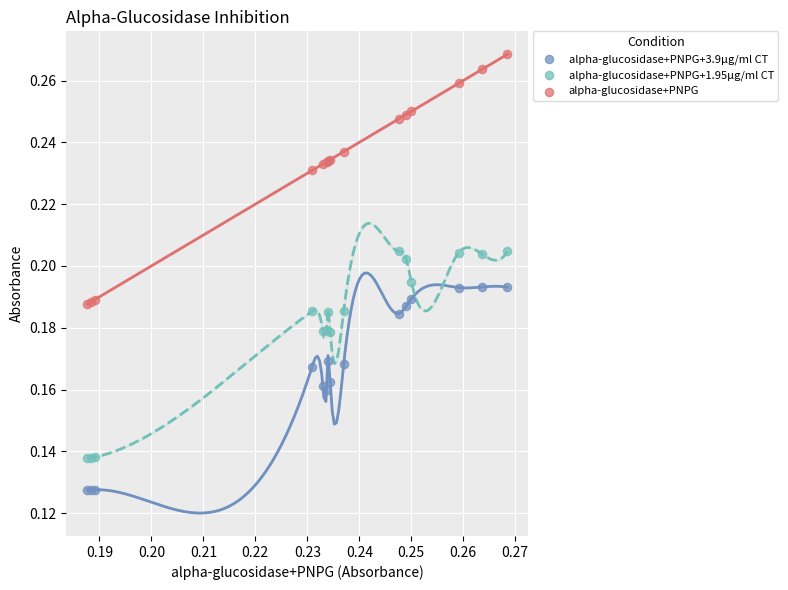

Which series has the largest Y range (max minus min)?

alpha-glucosidase+PNPG